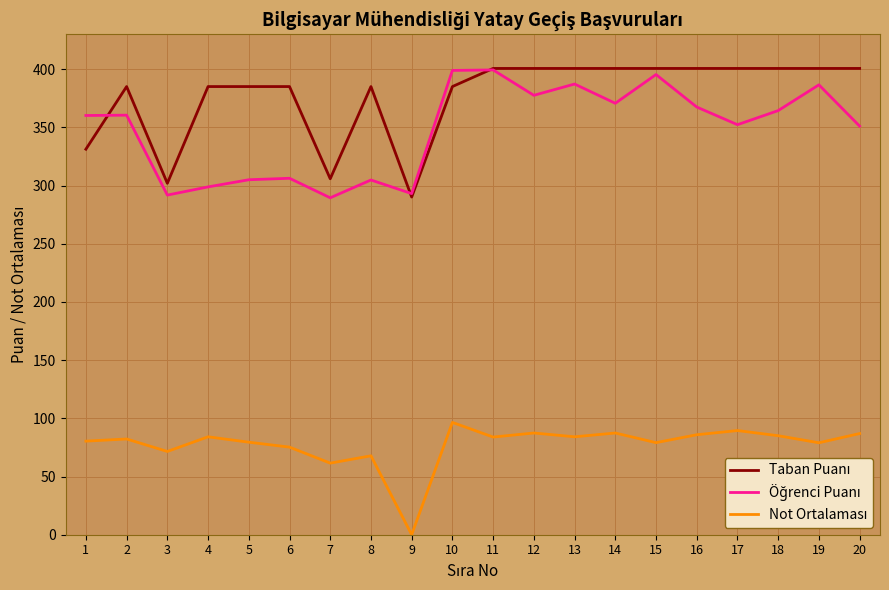

At which category does the chart reach its minimum across all series?

9